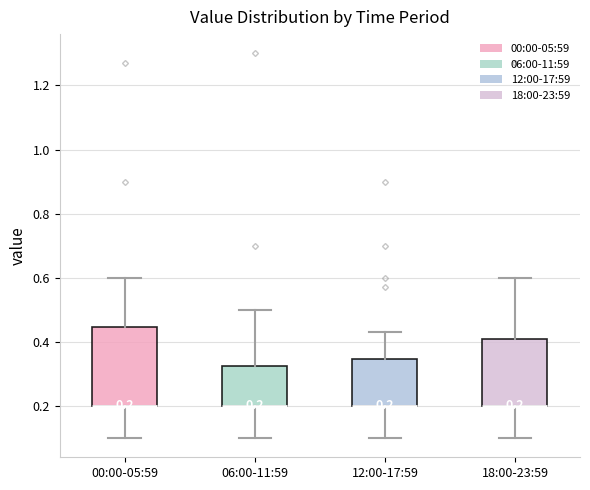

Comparing the boxes themselves (not the whiskers), which one is the tallest?

00:00-05:59